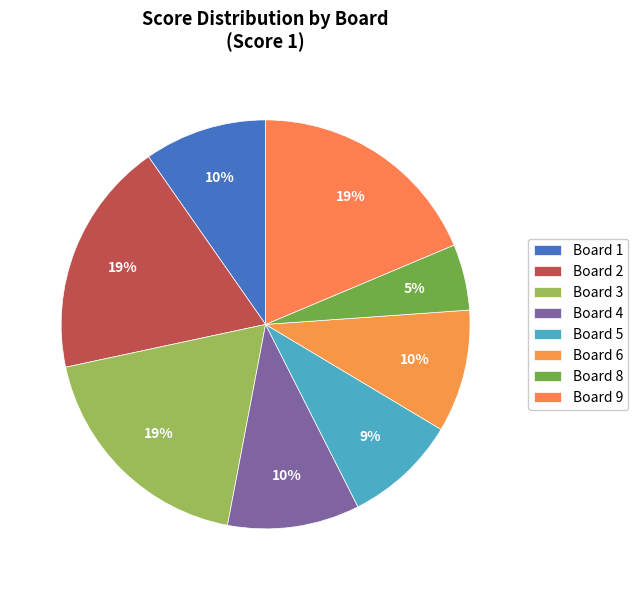

What is the smallest slice in the pie chart?

Board 8